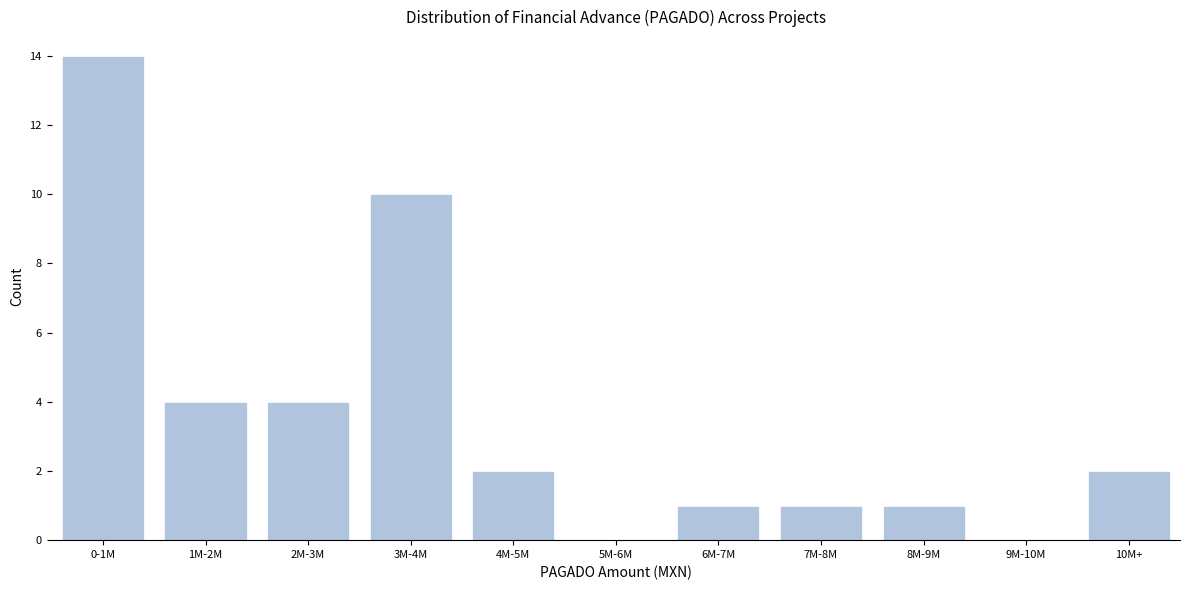

Reading left to right, transcribe all the data shown in this chart.

0-1M=14	1M-2M=4	2M-3M=4	3M-4M=10	4M-5M=2	5M-6M=0	6M-7M=1	7M-8M=1	8M-9M=1	9M-10M=0	10M+=2